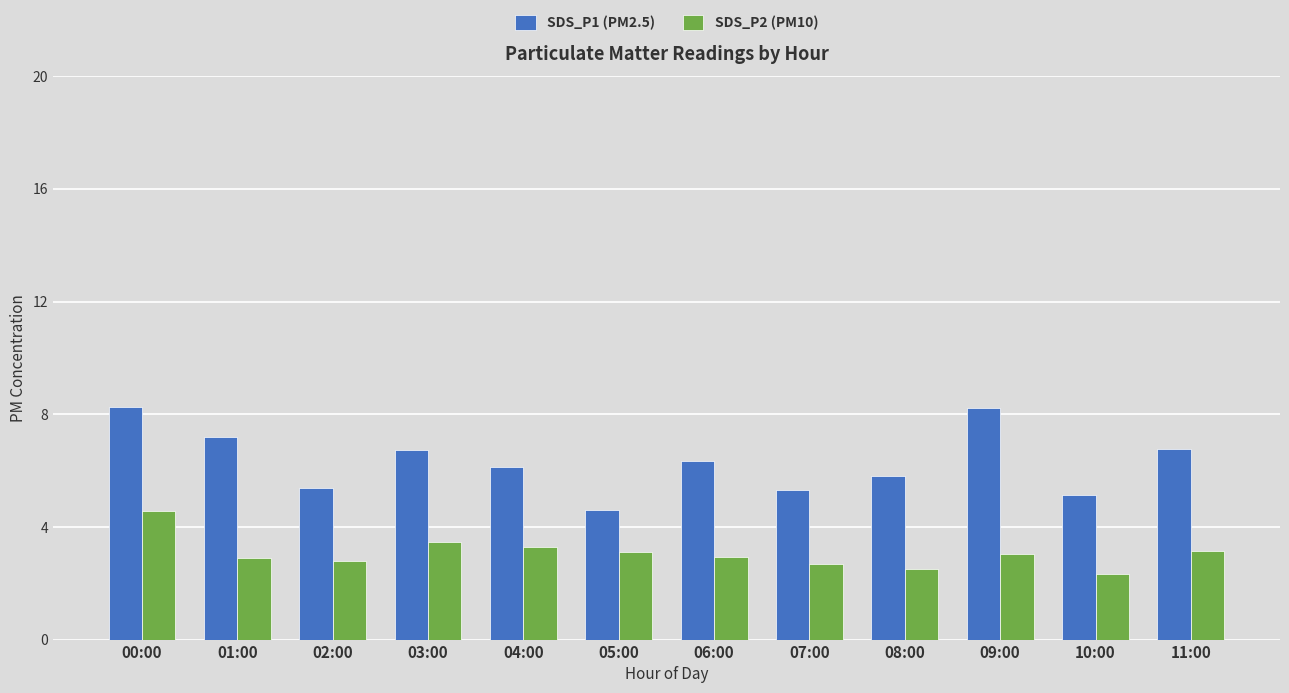

What is the sum of all SDS_P2 (PM10) values?

36.7